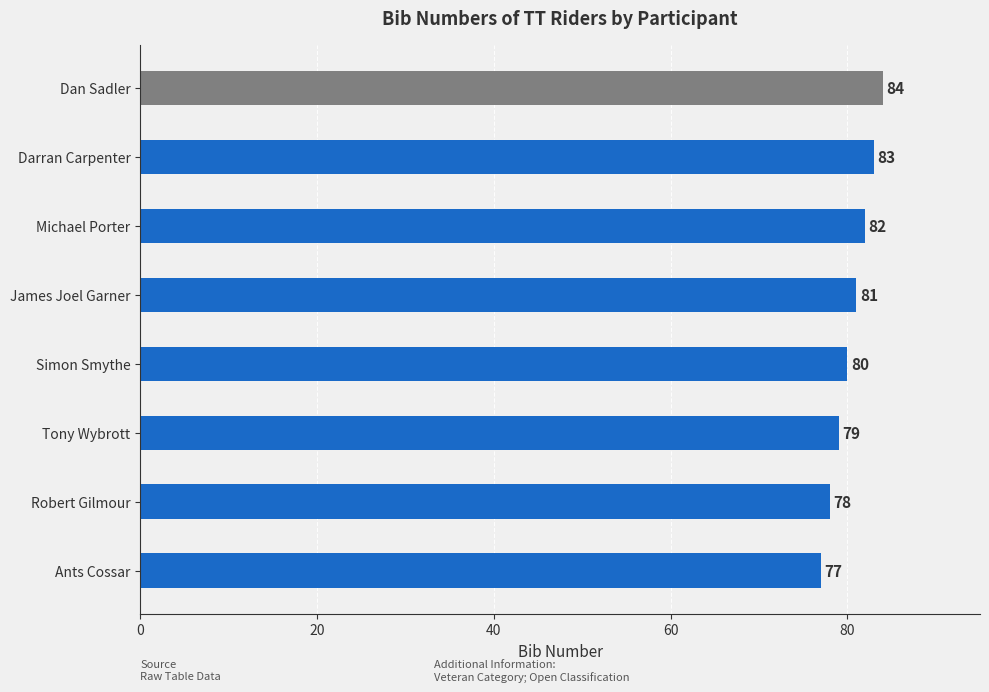

Reading top to bottom, extract all data points from this chart.

84	83	82	81	80	79	78	77